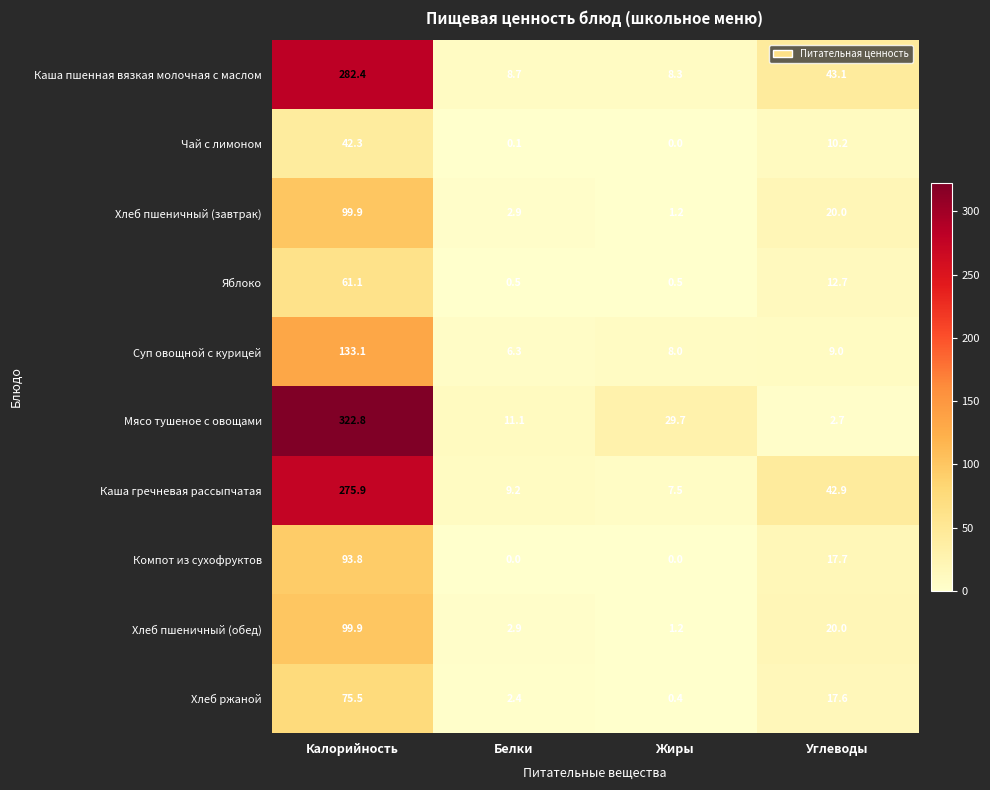

At which label does Суп овощной с курицей reach its minimum?

Белки